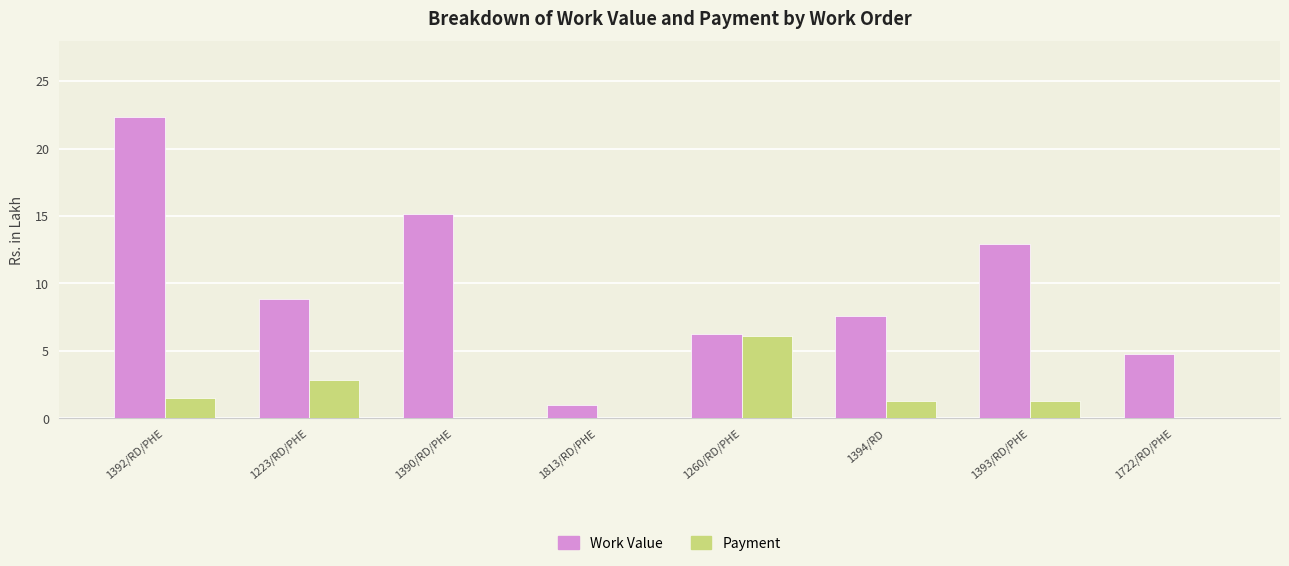

The Work Value series shows 4.8 at 1722/RD/PHE. True or false?

True